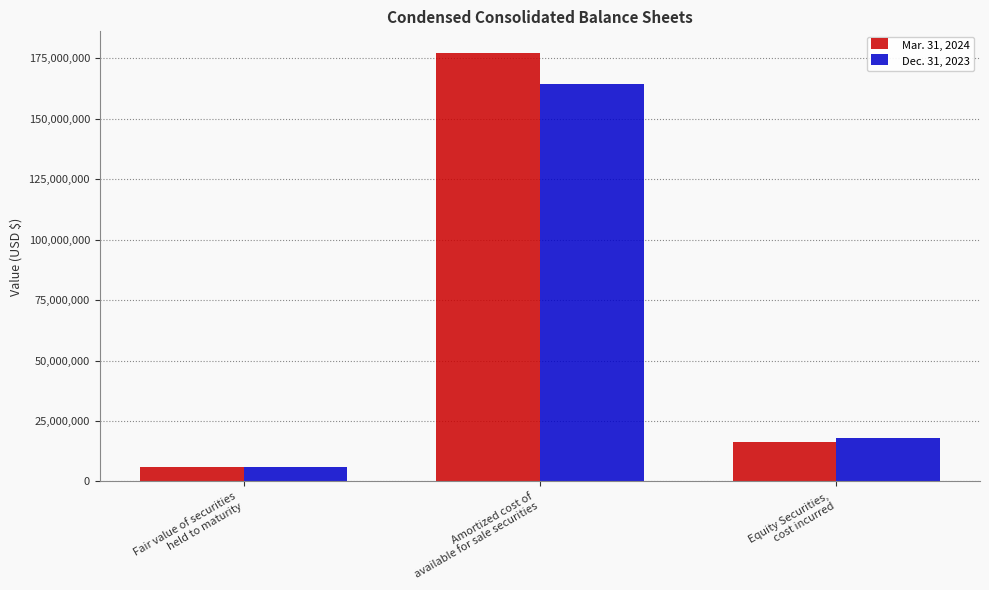

At which label is Dec. 31, 2023 closest to 85283545?

Equity Securities,
cost incurred